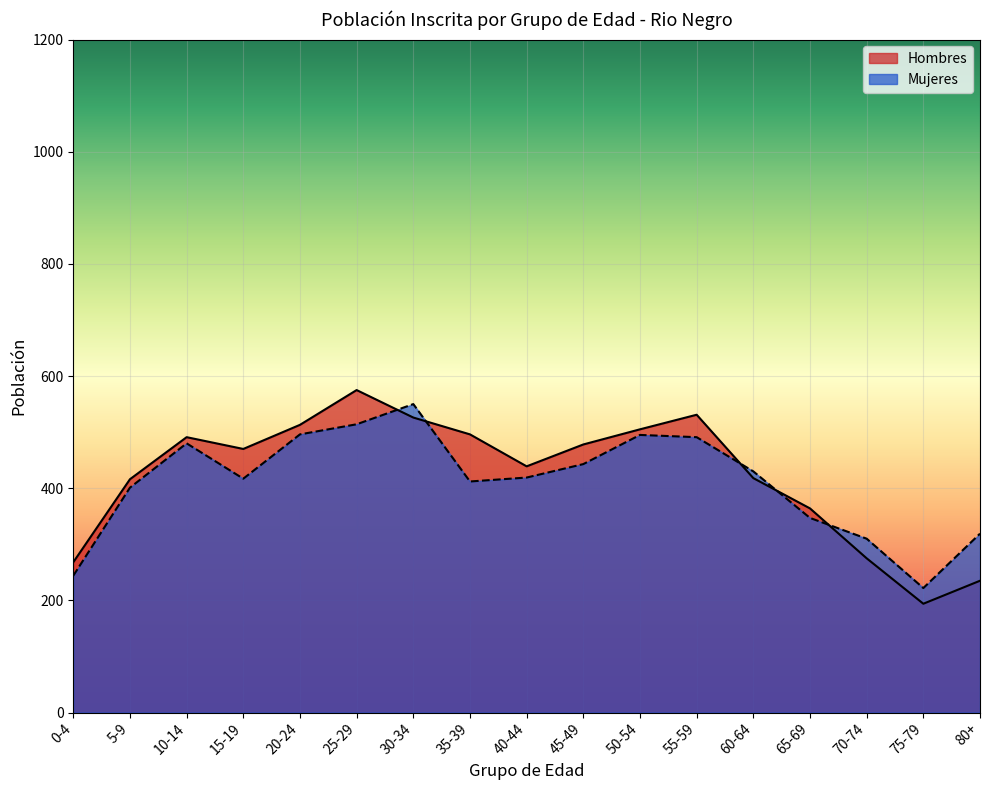

At how many categories does at least one series exceed 410?

12